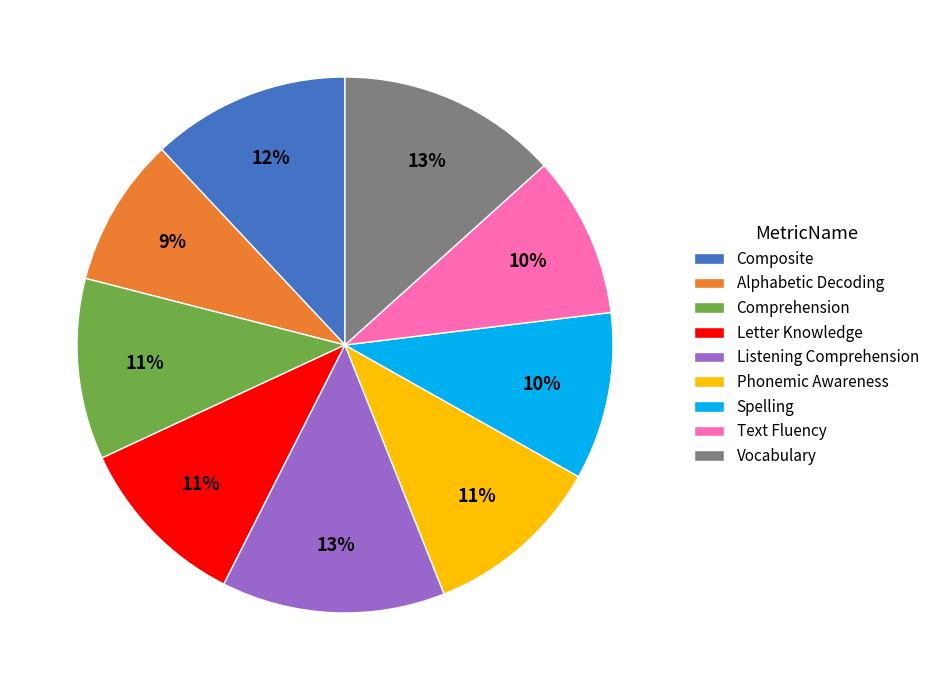

To the nearest percent, what percentage of the pie is Vocabulary?

13%